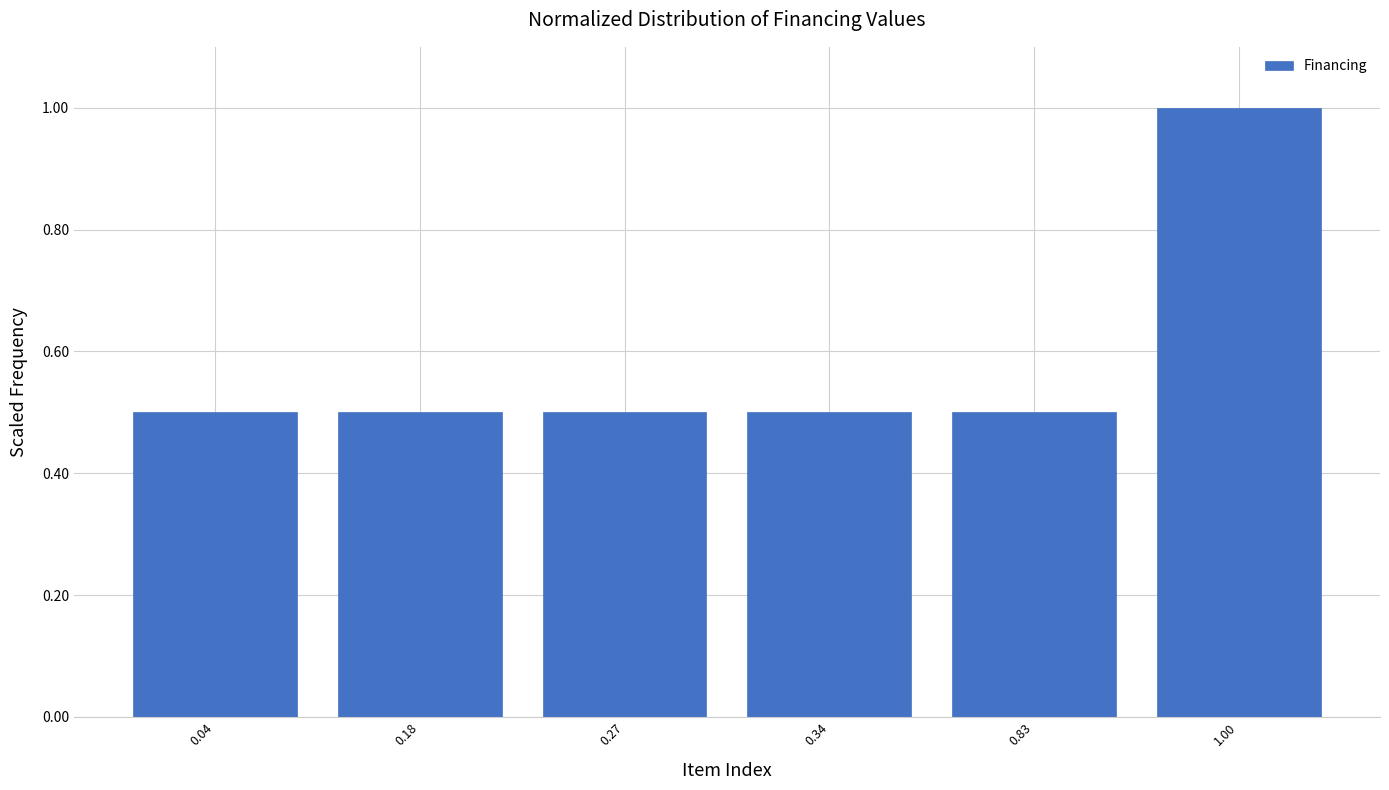

Reading left to right, list all the values displayed in this chart.

0.04=0.5	0.18=0.5	0.27=0.5	0.34=0.5	0.83=0.5	1.00=1.0